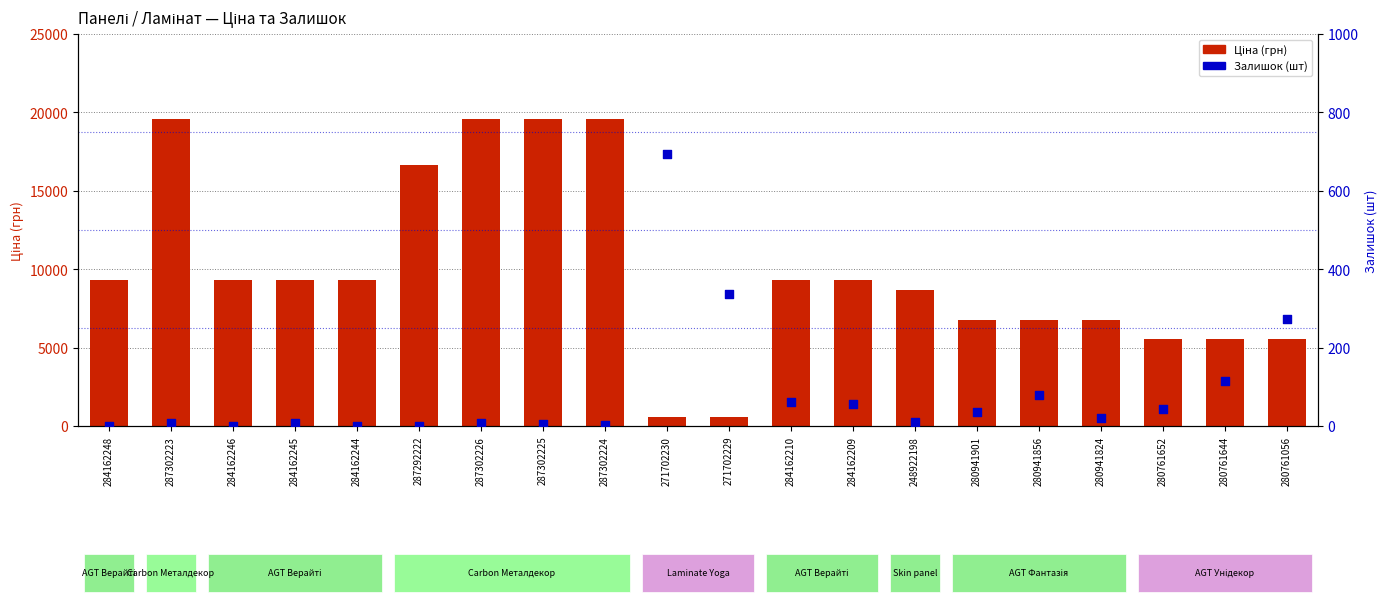

Is the value of Ціна (грн) at 280941901 greater than the value of Залишок (шт) at 271702230?

Yes